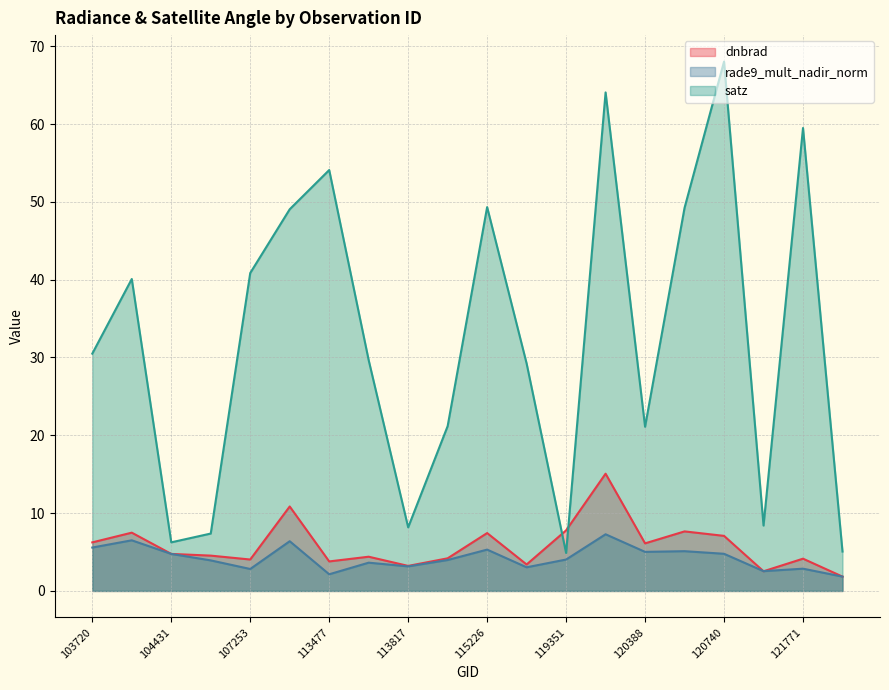

Between which two adjacent categories do dnbrad and satz first intersect?

115591 and 119351